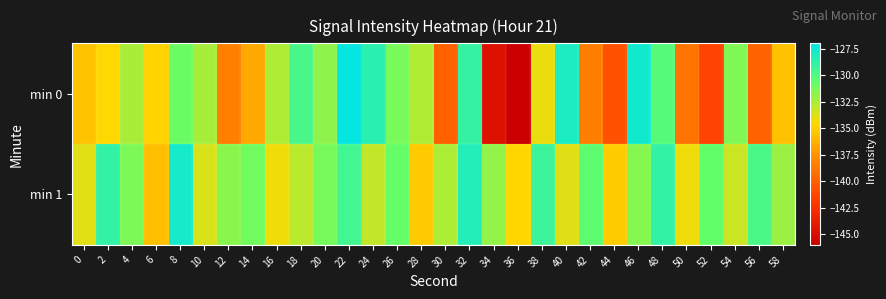

Which has a higher value, 24 or 48?

24